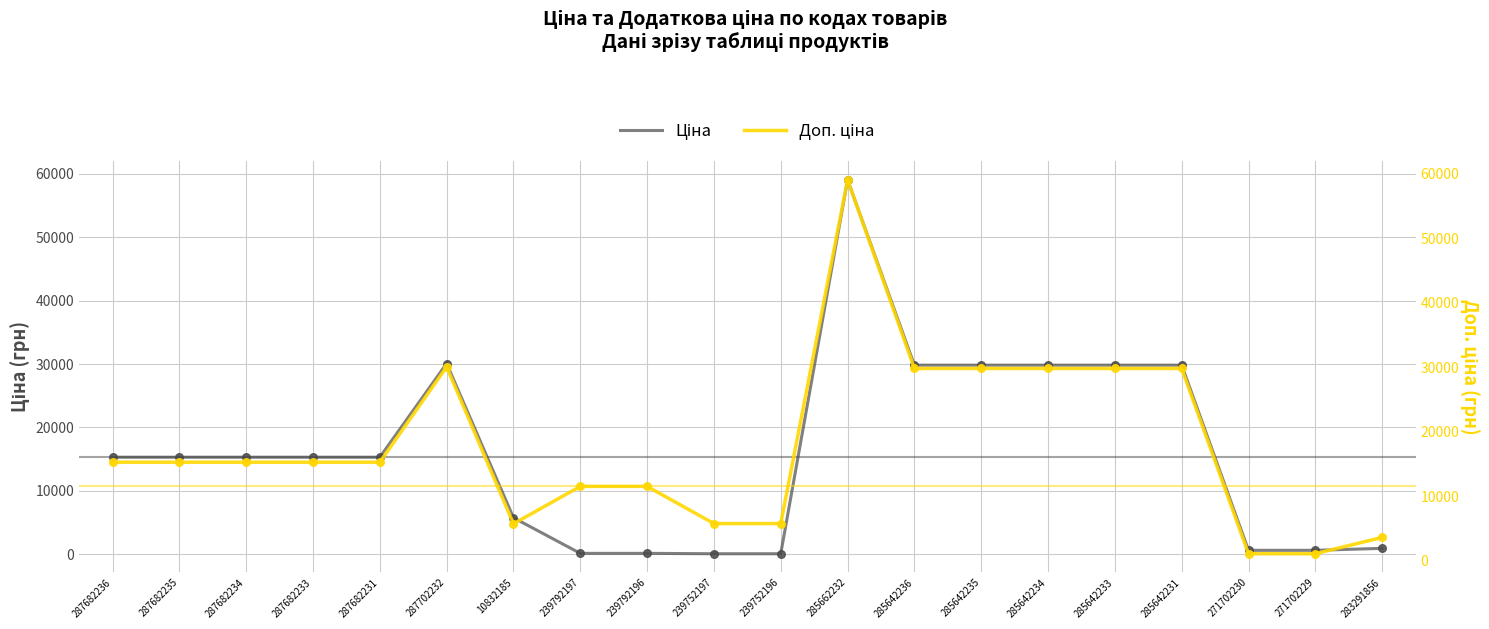

At which category is the sum across all series the highest?

285662232